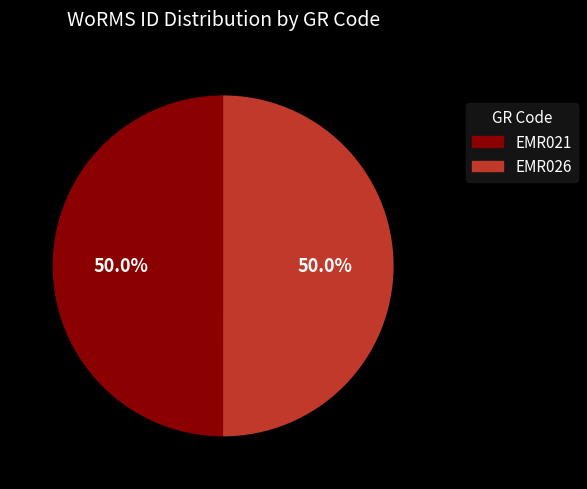

How many slices are in this pie chart?

2